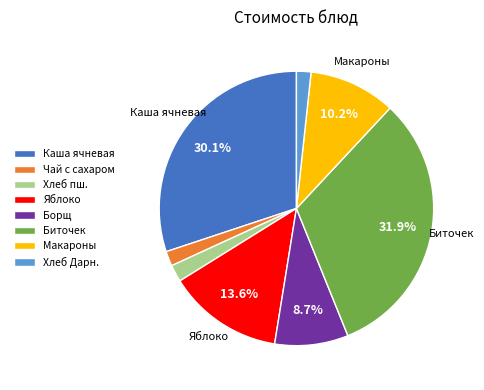

How many slices are in this pie chart?

8